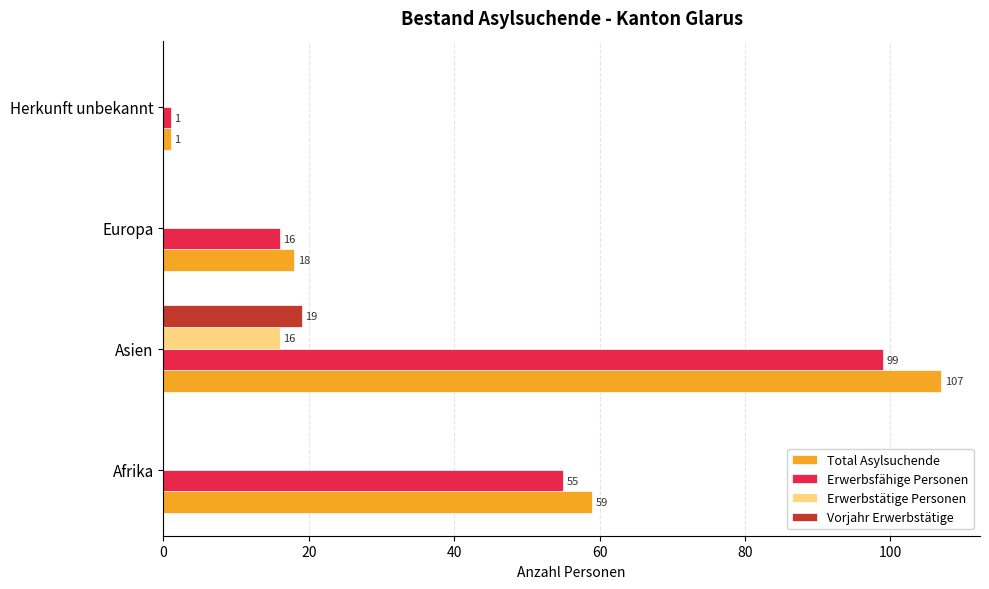

At which category is the sum across all series the highest?

Asien